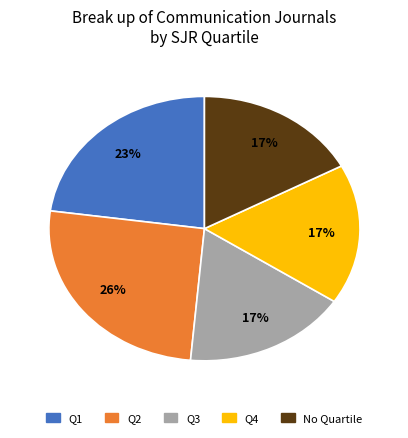

Is there a majority slice in this chart?

No